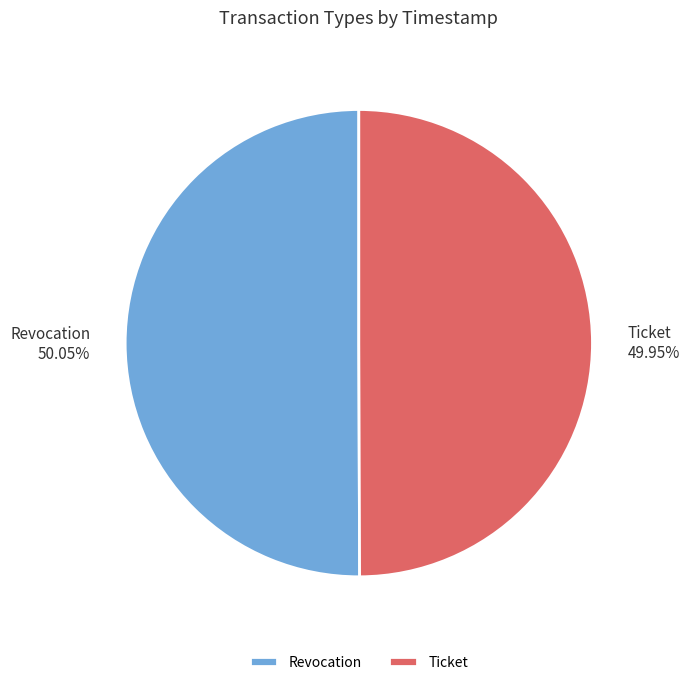

To the nearest percent, what portion does Ticket represent?

50%